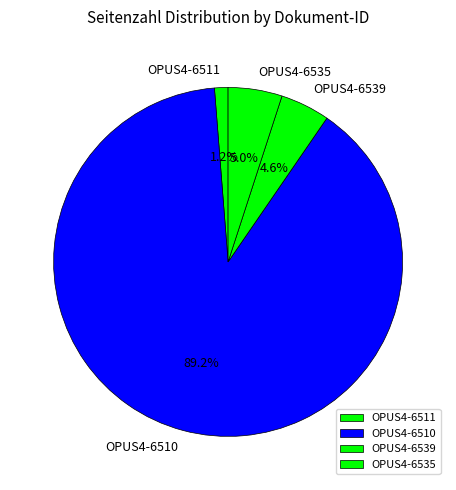

Which category has the smallest portion of the pie?

OPUS4-6511